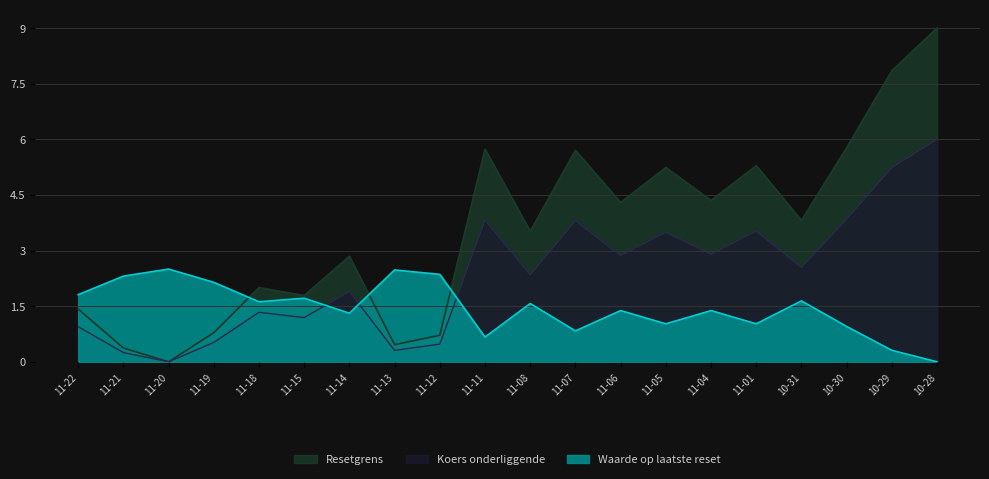

What is the label of the 9th point from the right?

11-07